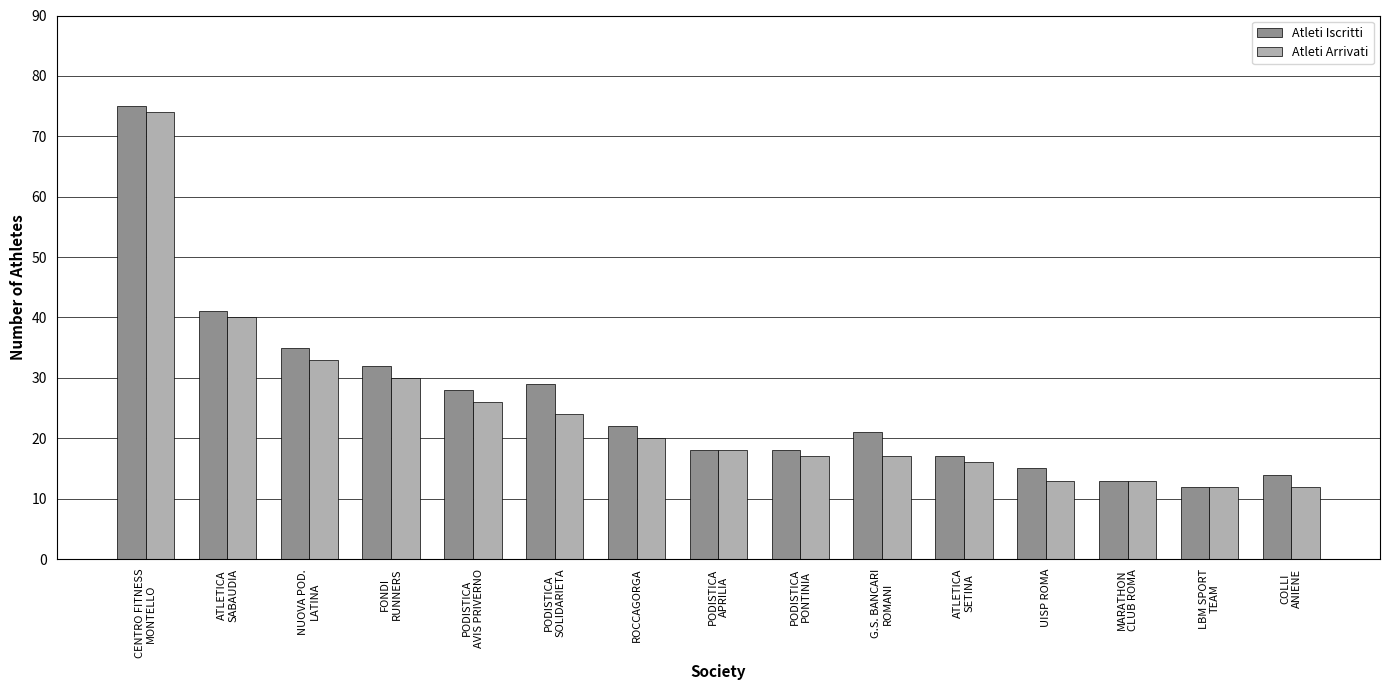

What is the average value of the Atleti Arrivati series?

24